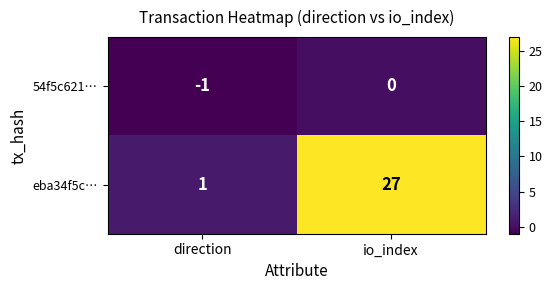

True or false: eba34f5c… has a value of 27 at io_index.

True